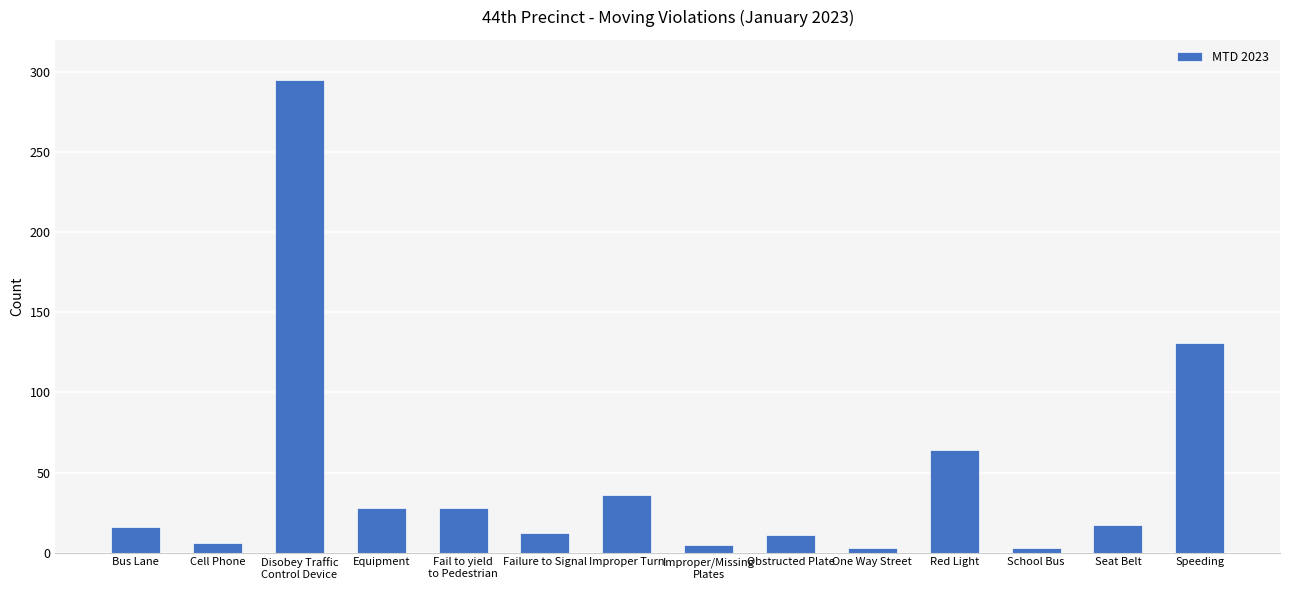

What is the change in value from Failure to Signal to Improper/Missing
Plates?

-7